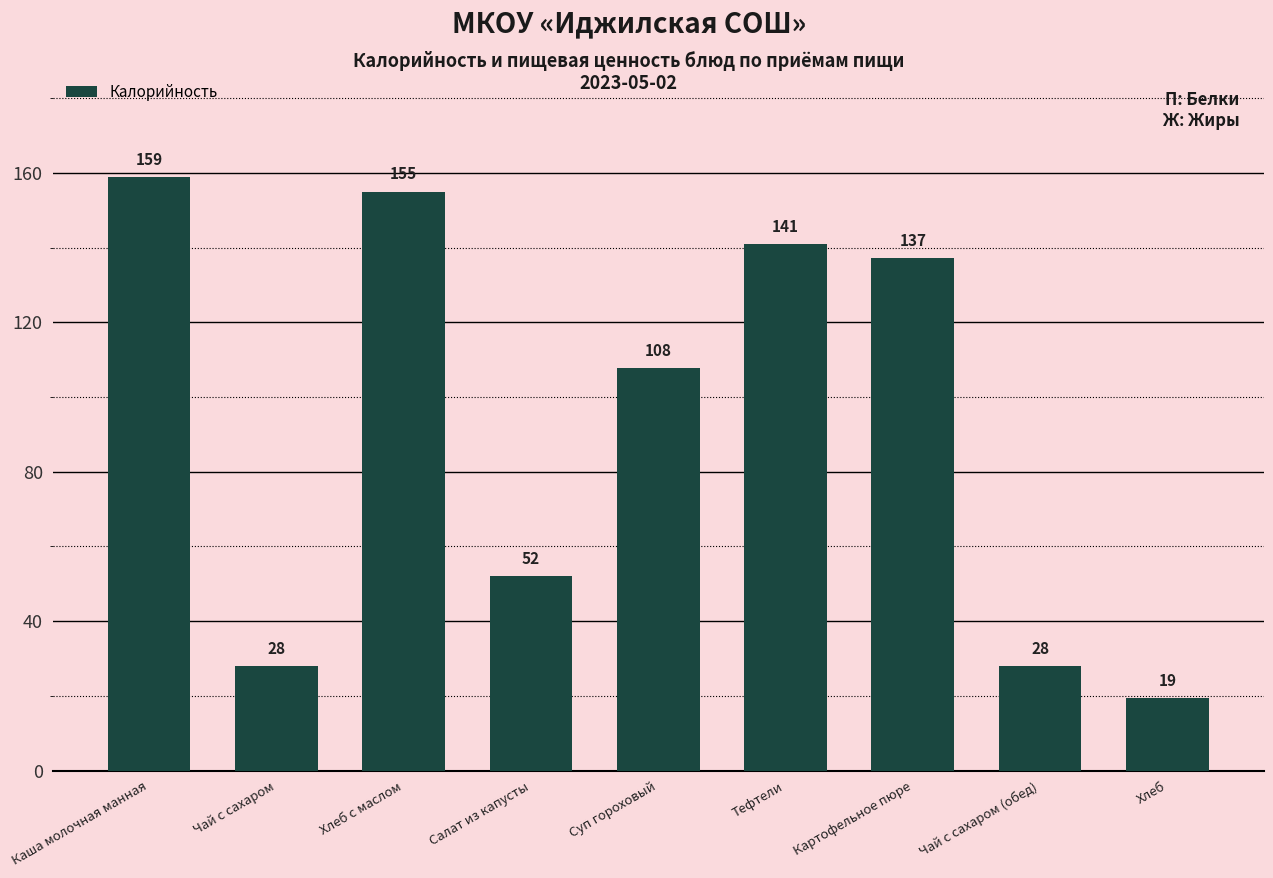

What value does the data have at Тефтели?

141.0